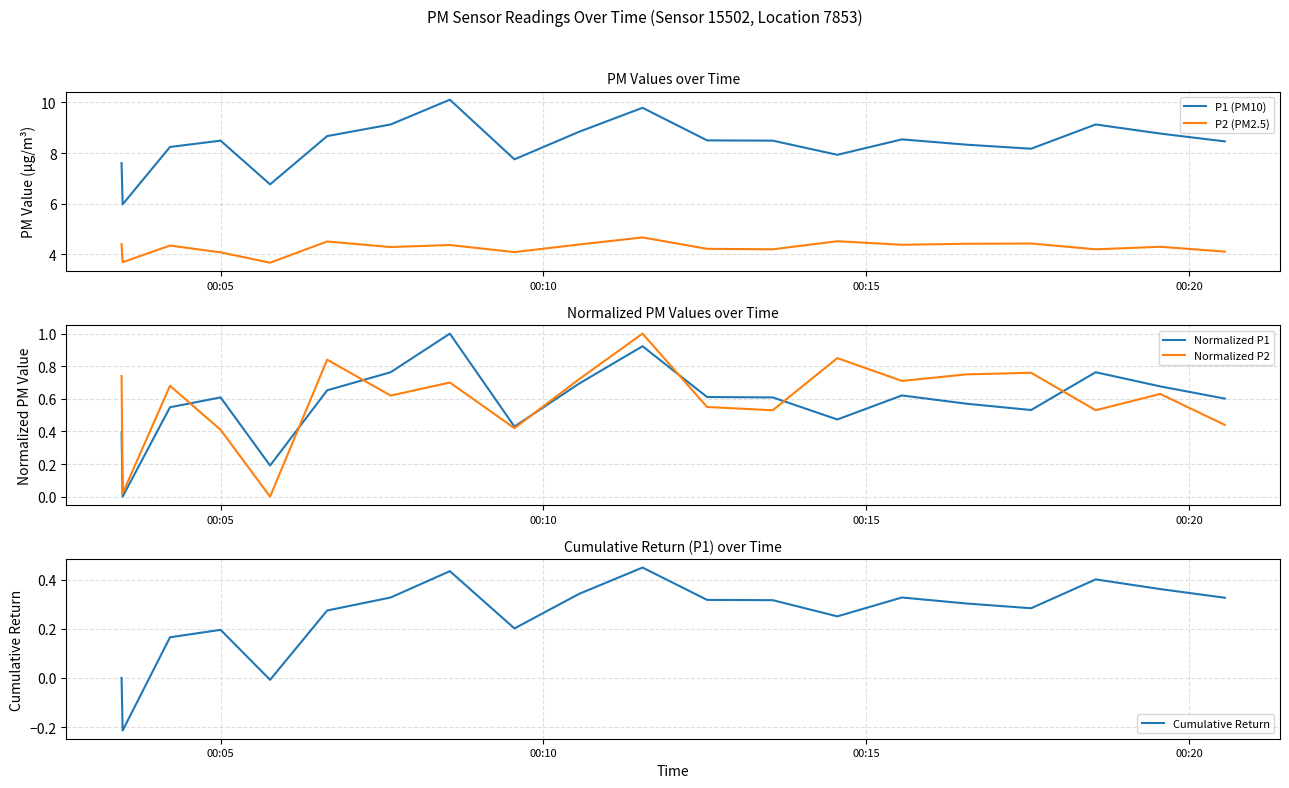

True or false: P1 (PM10) and P2 (PM2.5) cross at least once.

False